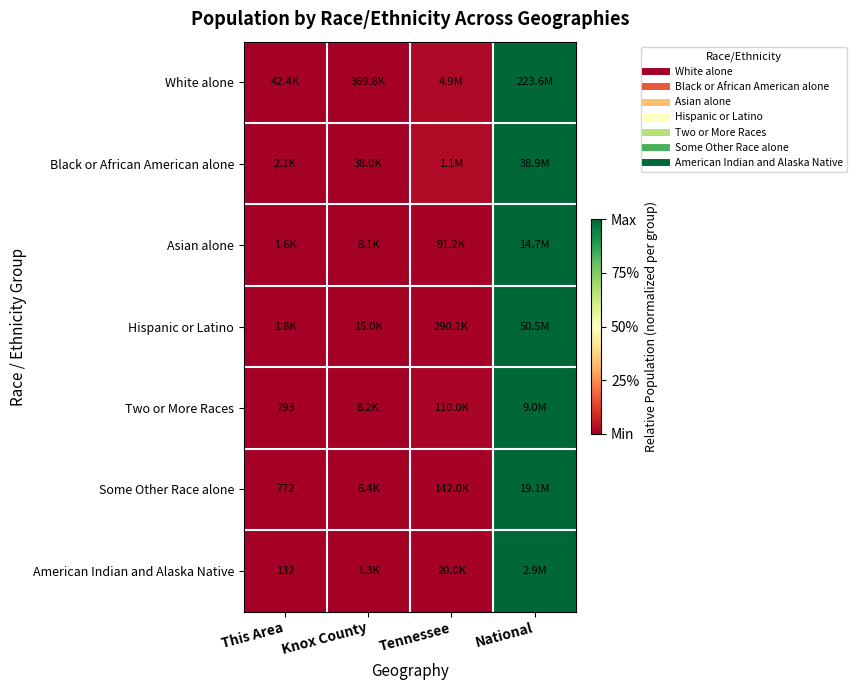

At which label does Asian alone reach its peak?

National